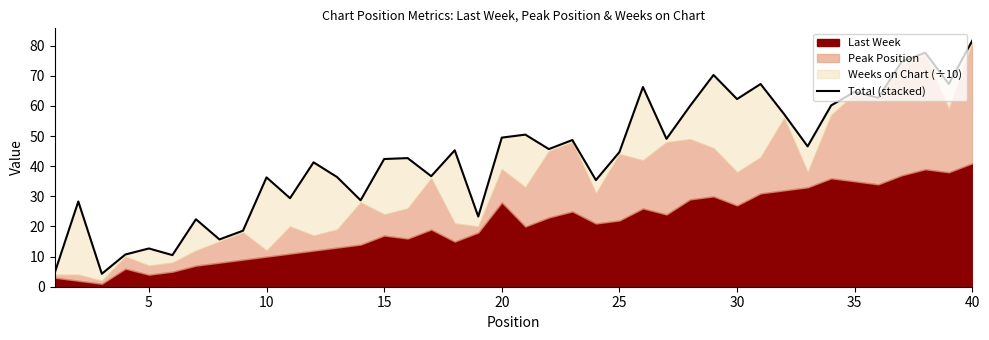

The value at 23 is 62.2. True or false?

False